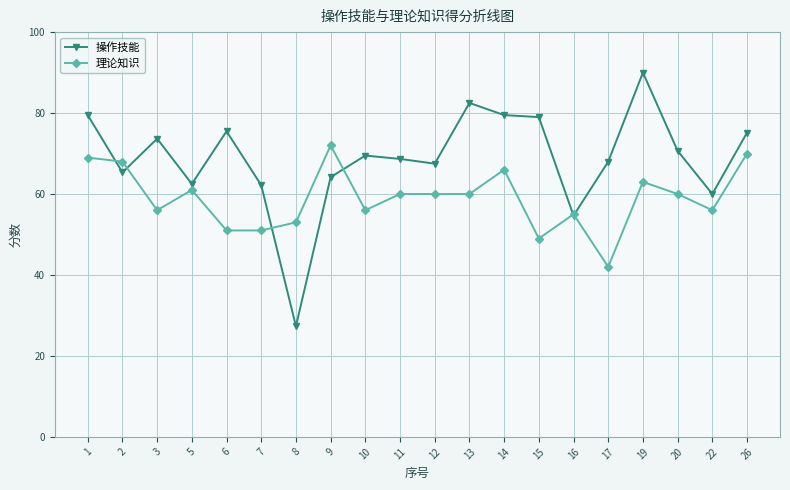

What is the value of the 操作技能 point at the 3rd from the left?

73.7